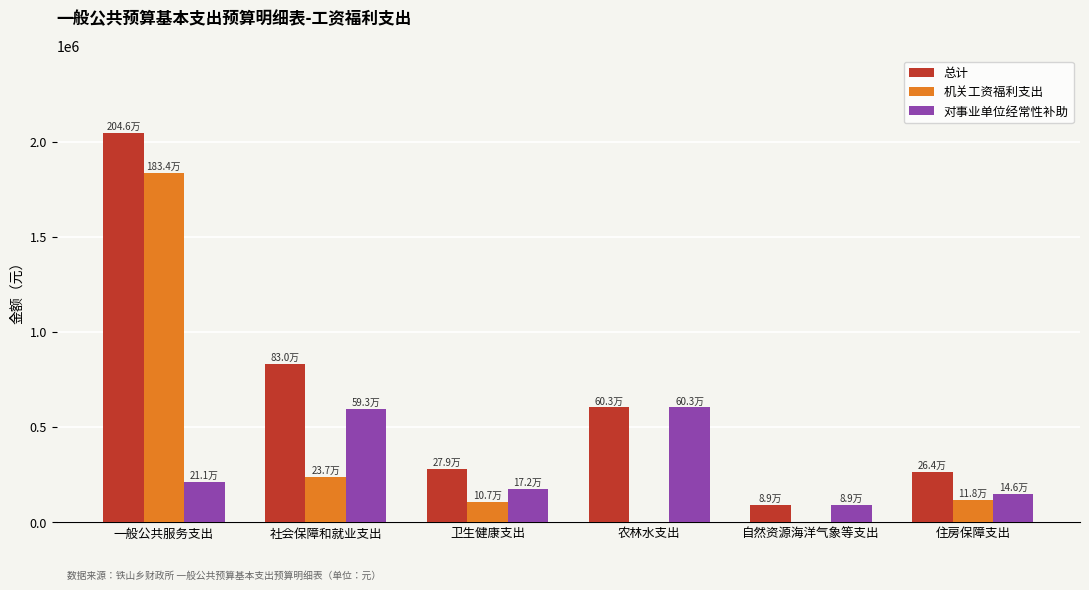

What is the maximum value shown in the chart?

2045701.9